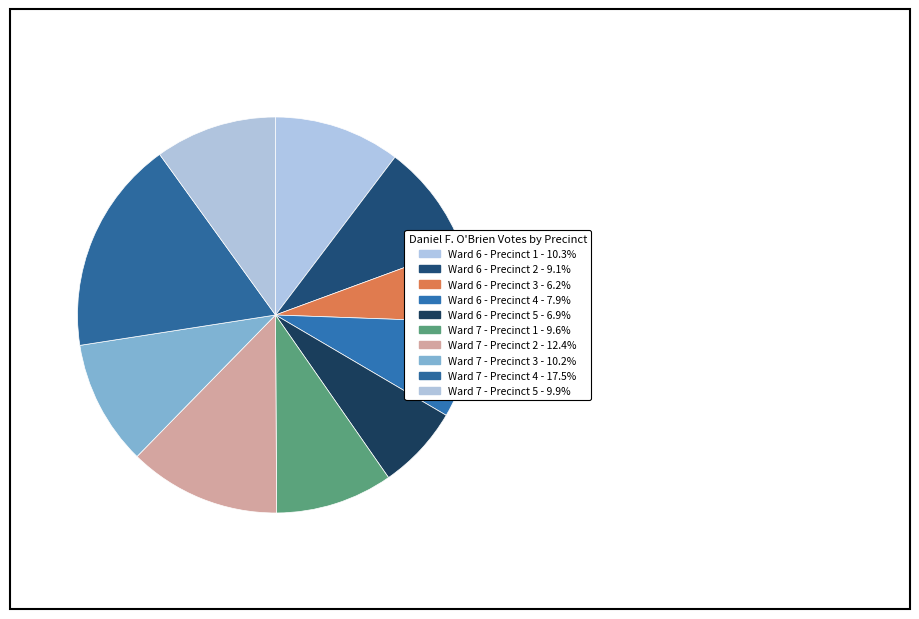

To the nearest percent, what is the difference between the largest and smallest slice percentages?

11%